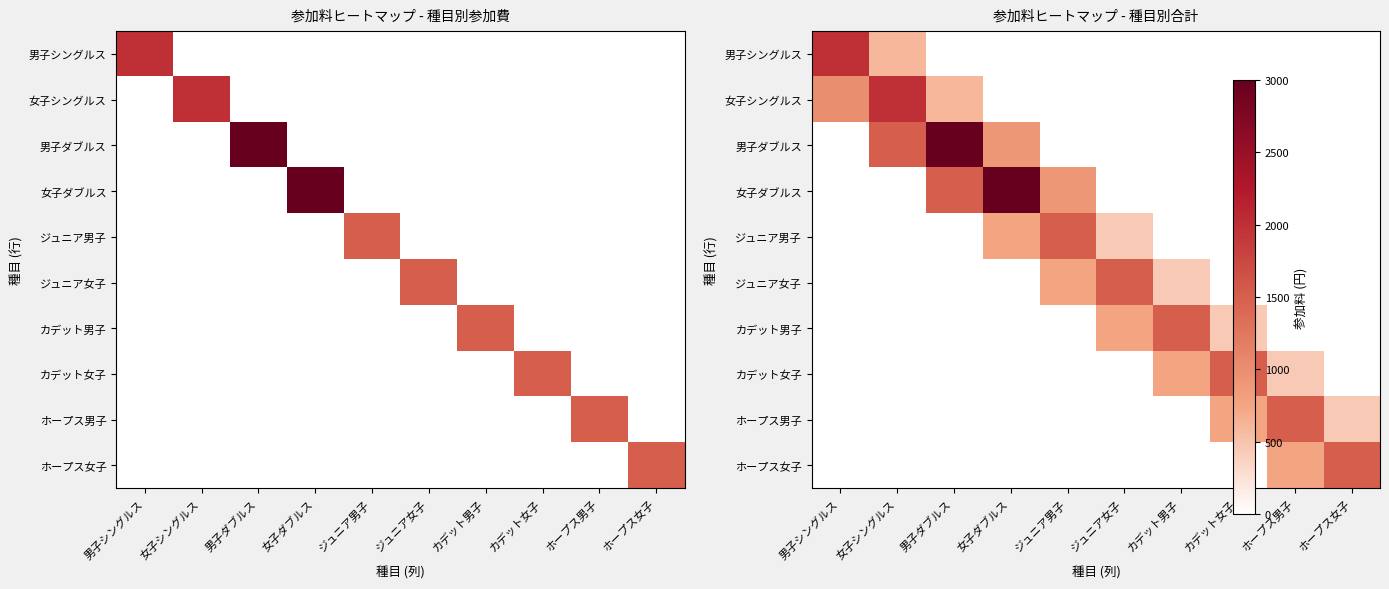

Rank the series at 女子ダブルス from lowest to highest value.

男子シングルス, 女子シングルス, ジュニア女子, カデット男子, カデット女子, ホープス男子, ホープス女子, ジュニア男子, 男子ダブルス, 女子ダブルス